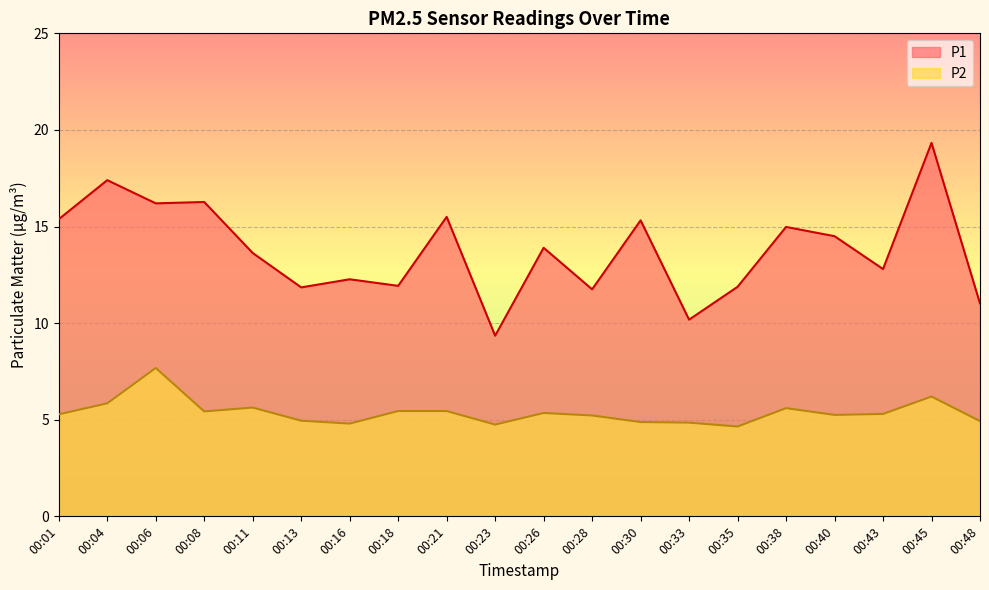

What is the value of the P1 point at the 9th from the left?

15.5